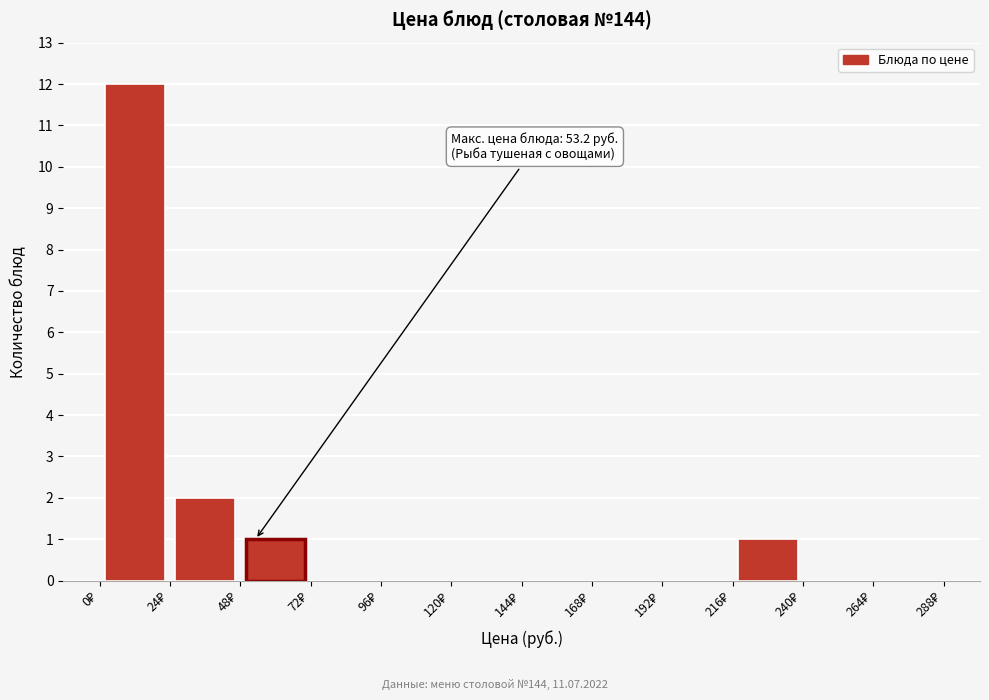

Which range on the x-axis has the tallest bar?

0 to 24